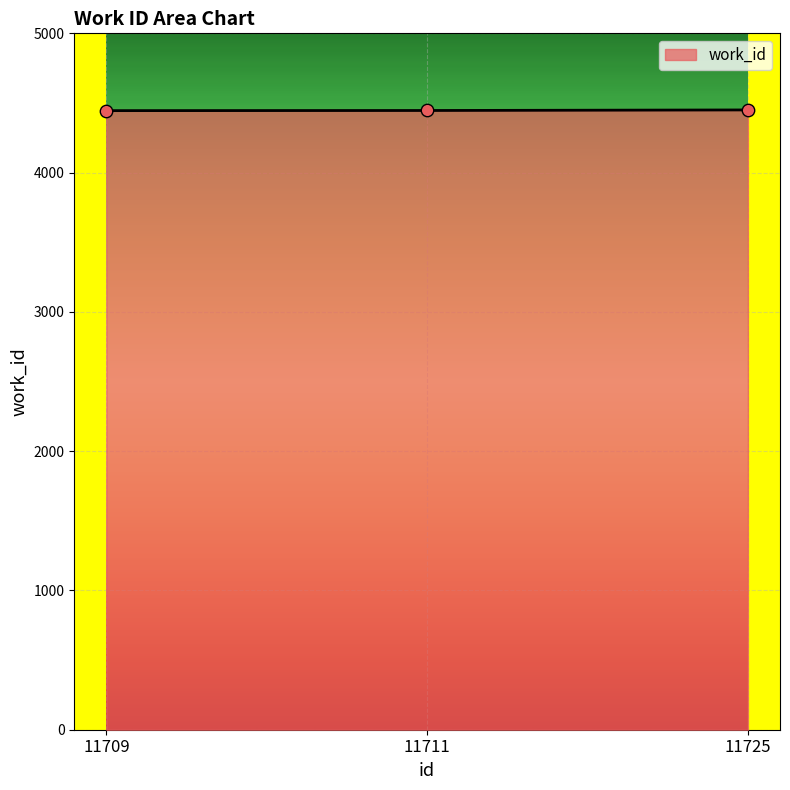

What is the ratio of the value at 11709 to the value at 11711?

1.0